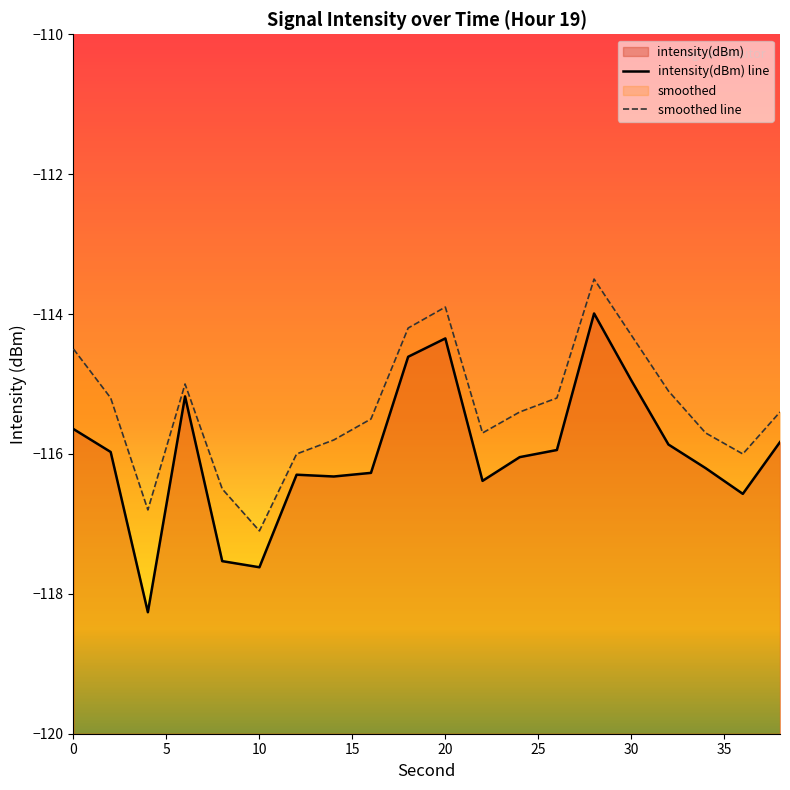

Between 6 and 14, which series saw the biggest shift?

intensity(dBm)